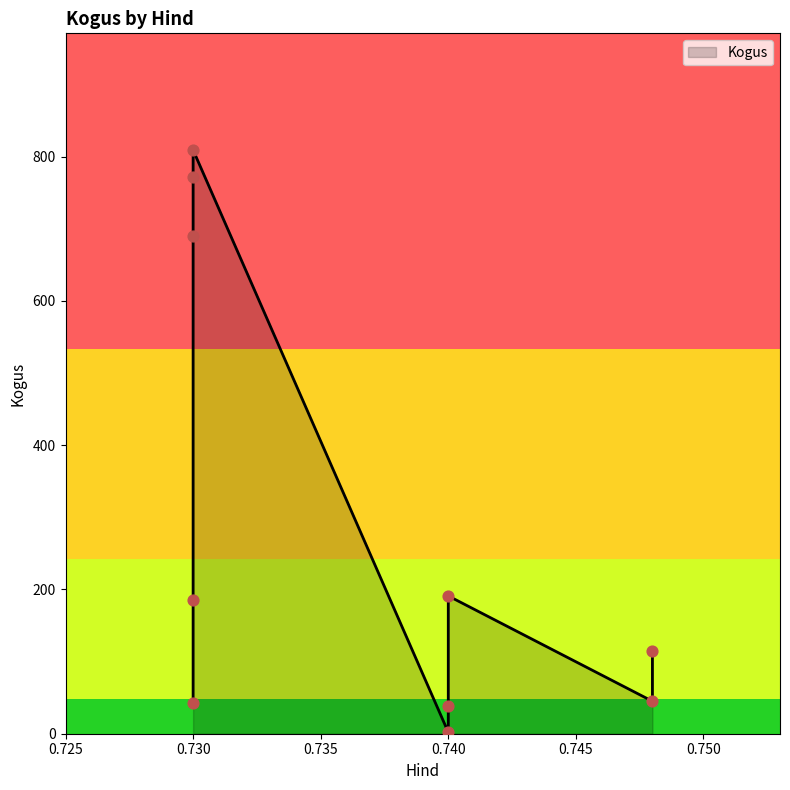

What is the change in value from 0.748 to 0.74?

+76